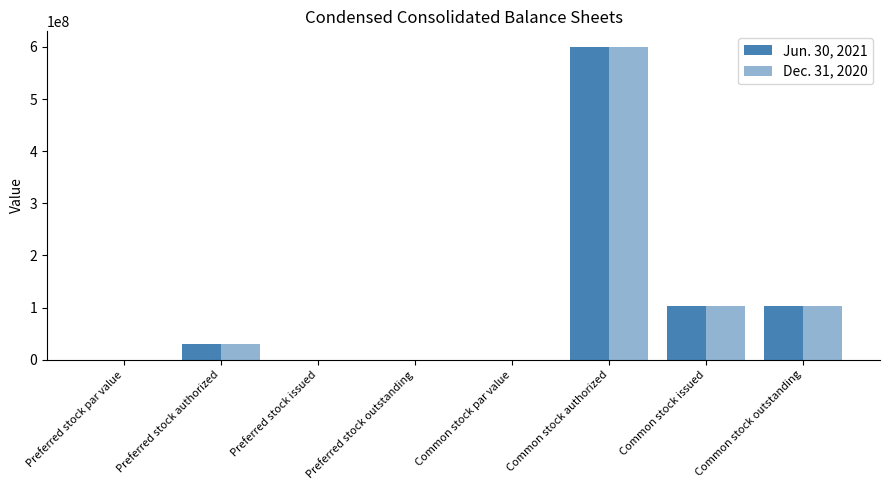

Are the bars grouped side by side (vs. stacked)?

Yes